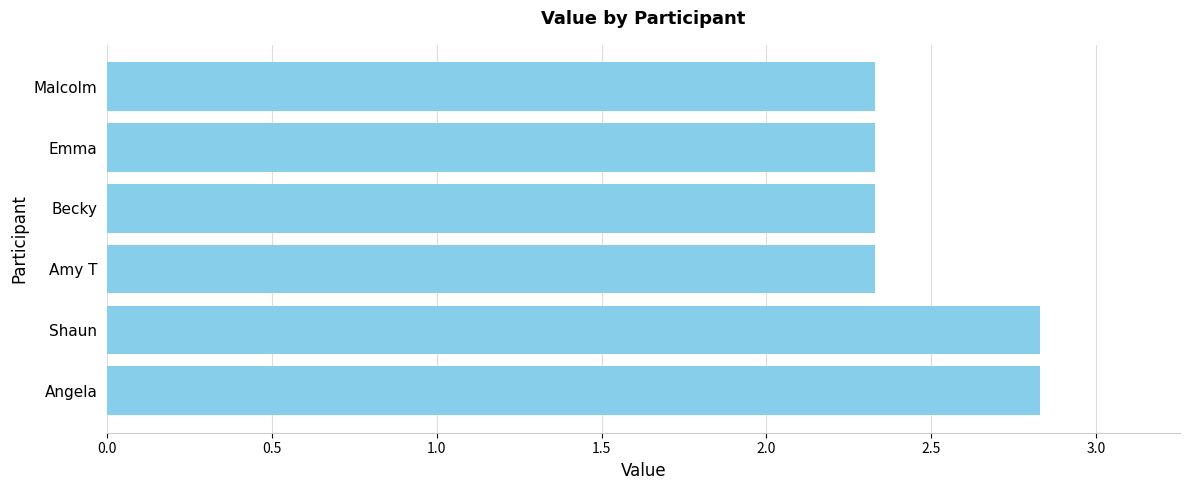

Approximately how many times larger is the value at Amy T compared to Shaun?

0.8